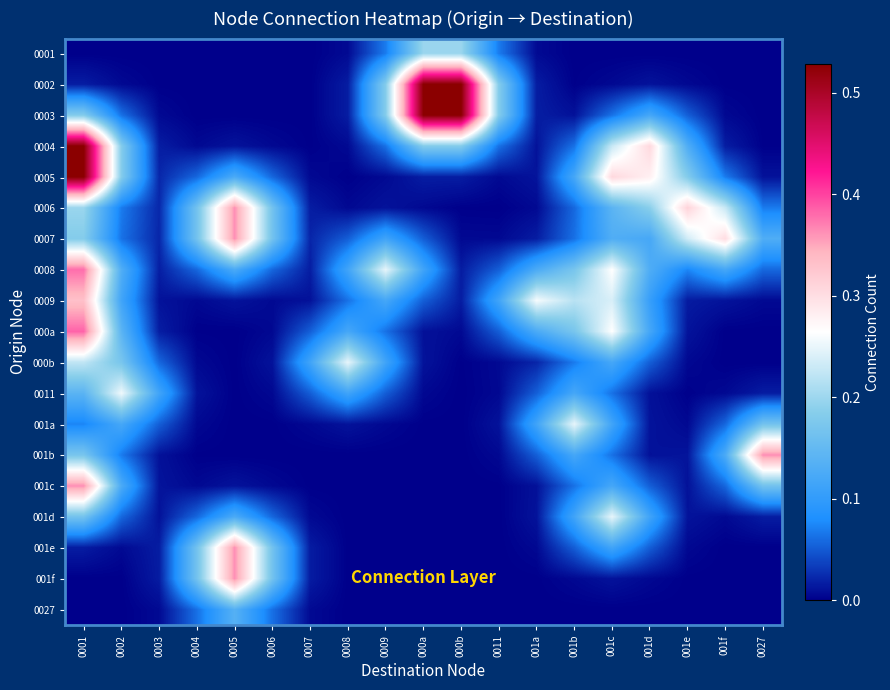

At which category is the sum across all series the highest?

0001